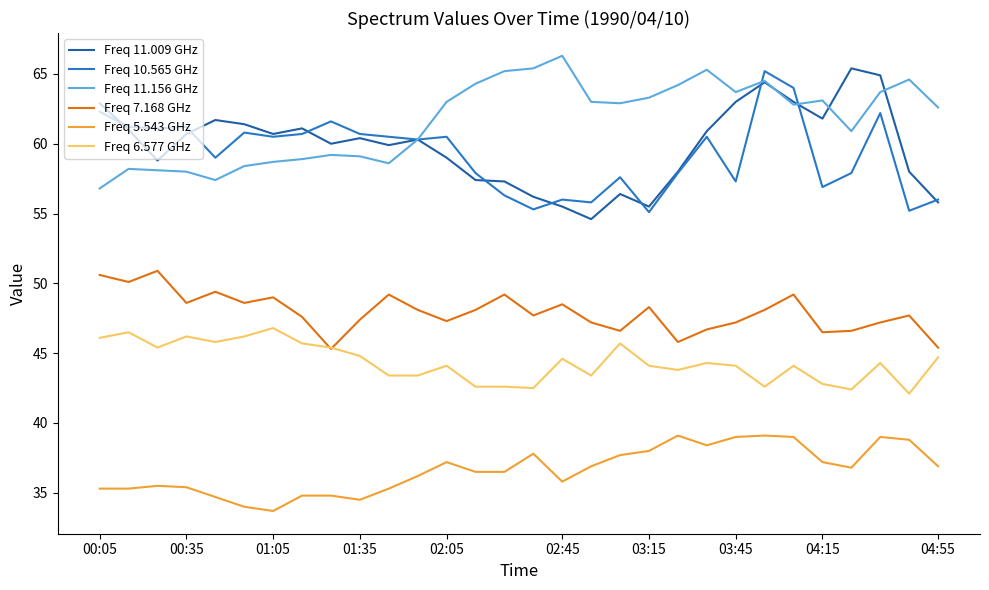

Which series has the largest total across all categories?

Freq 11.156 GHz